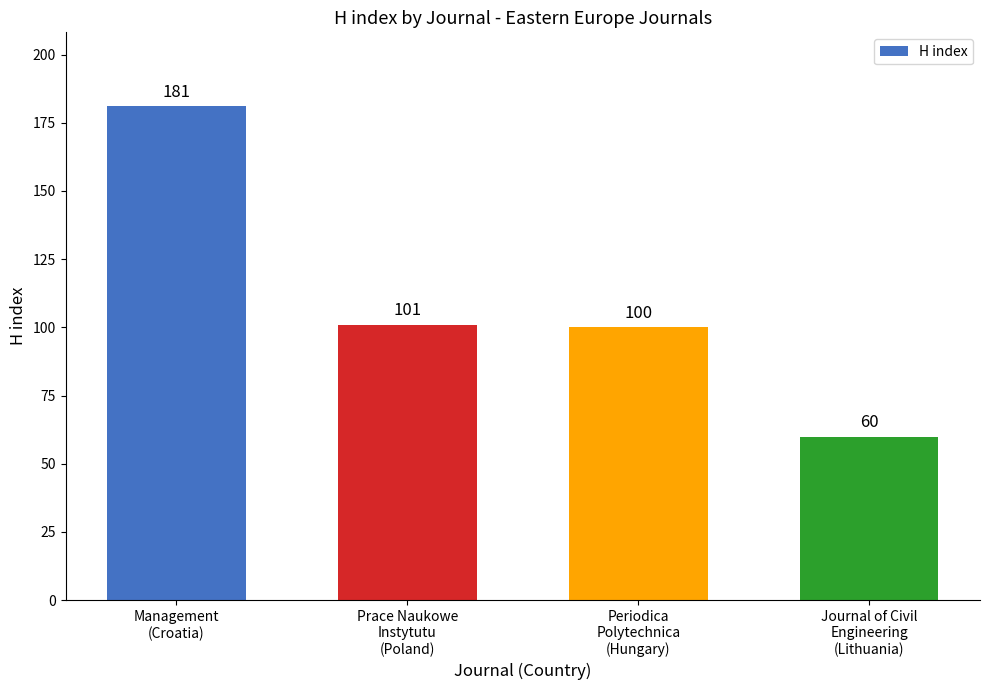

What is the value of the 3rd bar from the left?

100